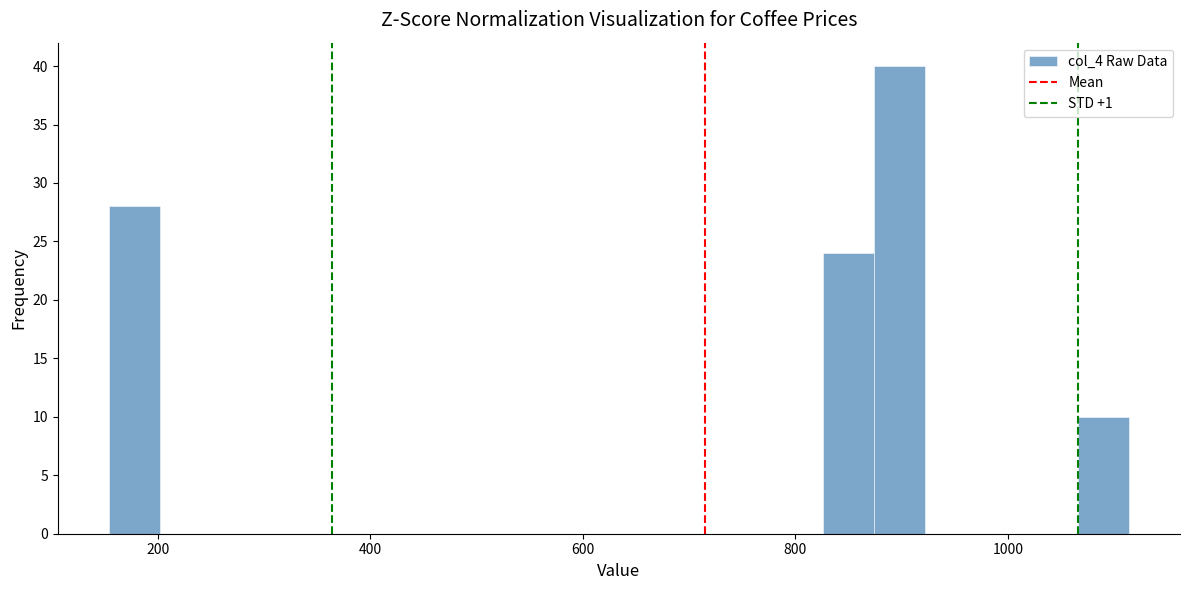

Read against the x-axis, roughly where is the centre of the tallest bar?

900